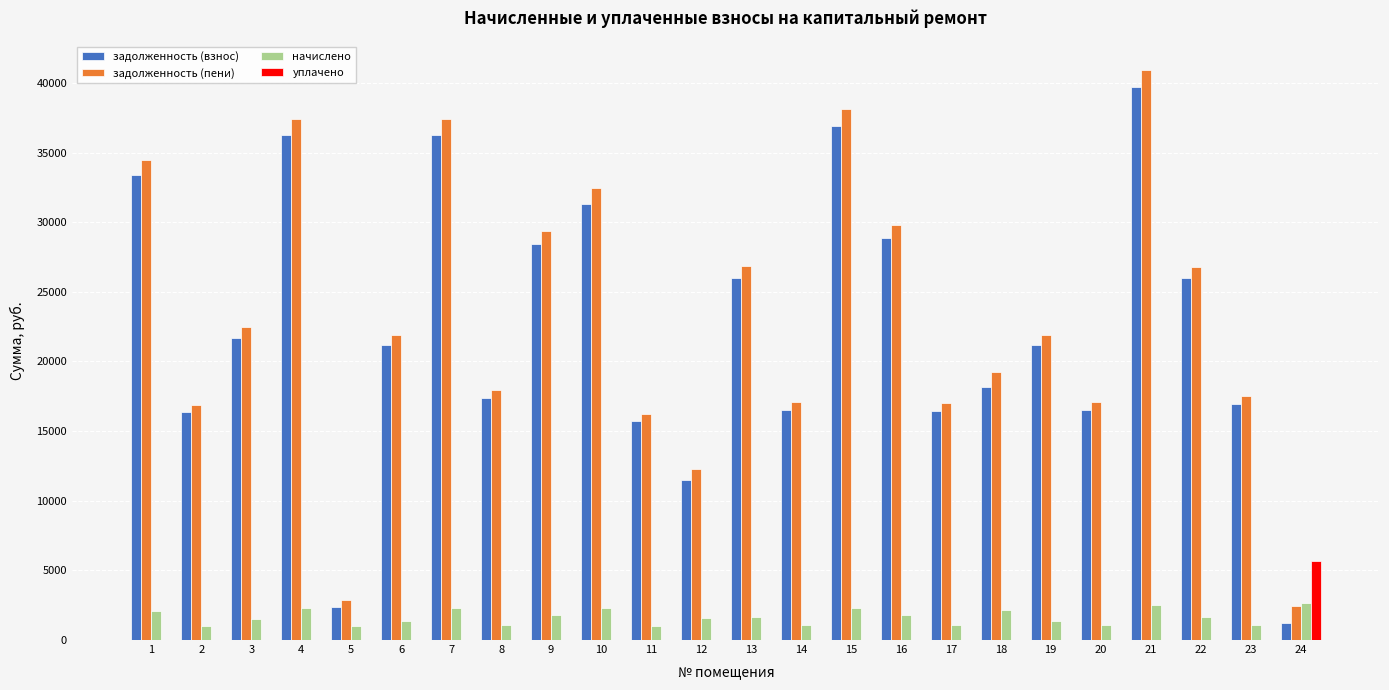

Is the value of начислено at 23 greater than the value of задолженность (пени) at 6?

No